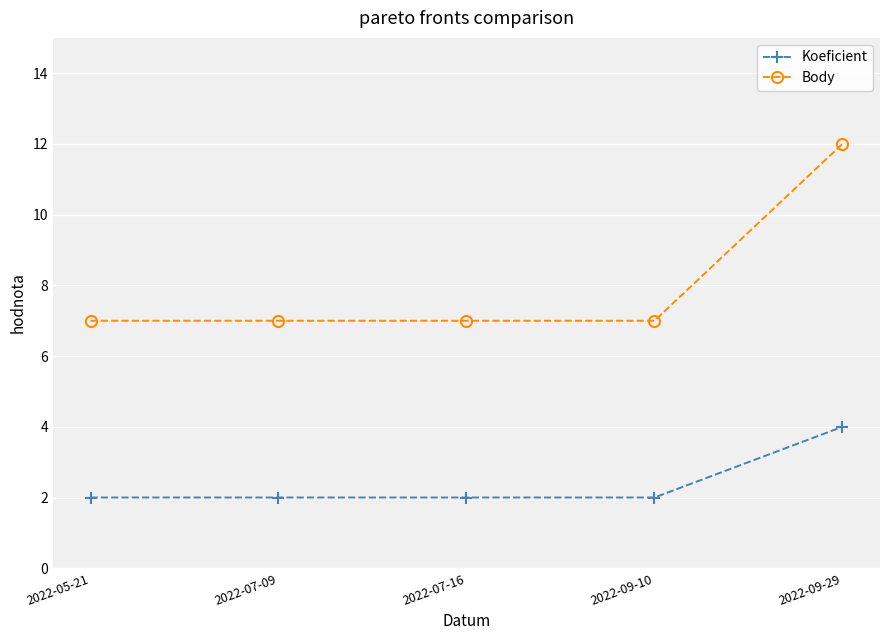

Reading left to right, list all the values displayed in this chart.

Koeficient: 2022-05-21=2	2022-07-09=2	2022-07-16=2	2022-09-10=2	2022-09-29=4
Body: 2022-05-21=7	2022-07-09=7	2022-07-16=7	2022-09-10=7	2022-09-29=12